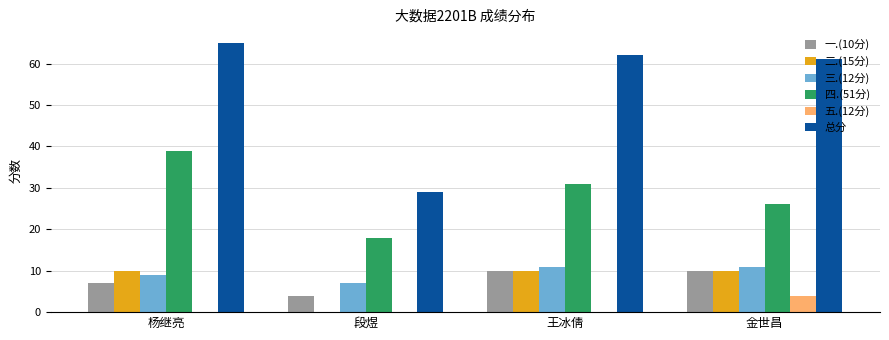

Which series has the largest total across all categories?

总分